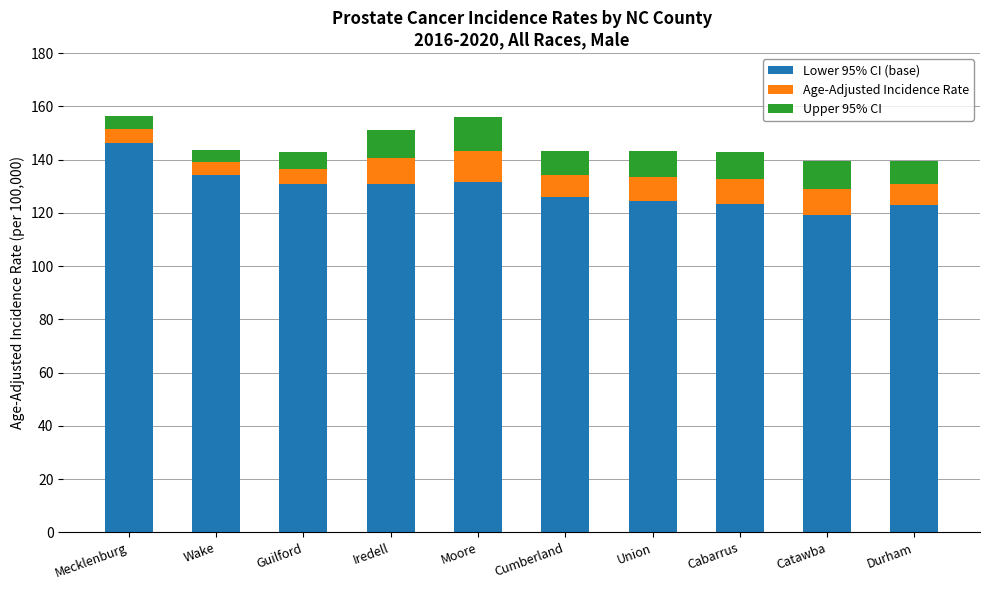

What is the highest value of the Lower 95% CI (base) series?

146.4